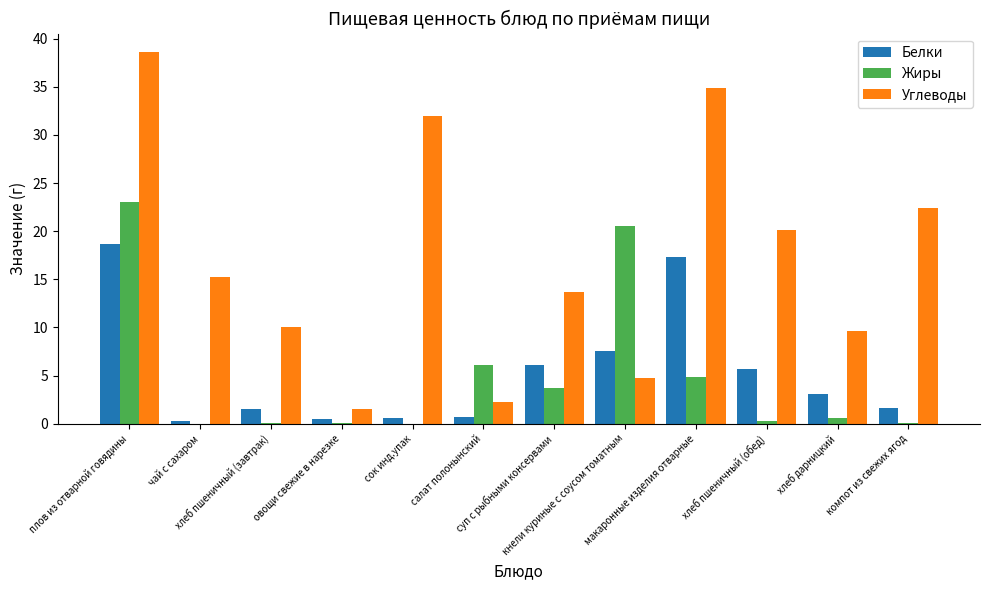

What is the greatest value displayed?

38.6